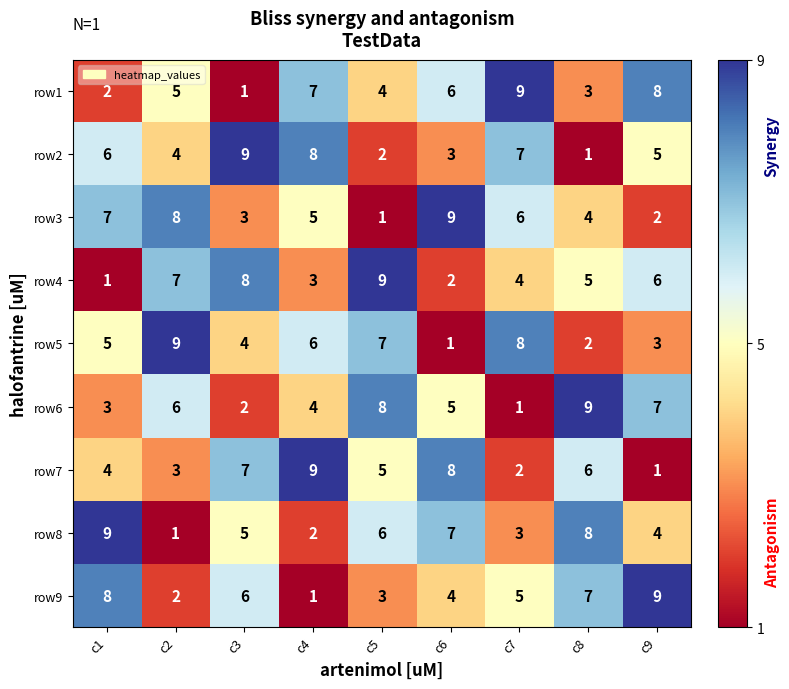

Is it true that row9 equals 0 at c2?

False